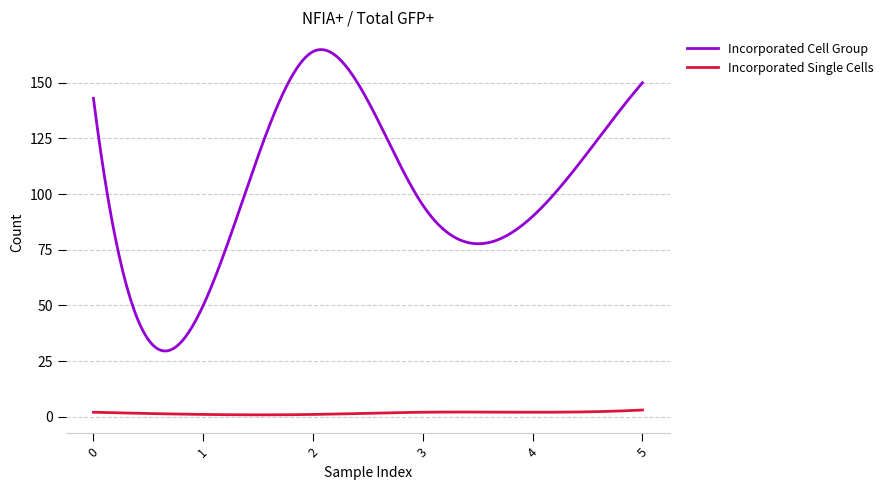

Rank the series by their maximum value, from lowest to highest.

Incorporated Single Cells, Incorporated Cell Group